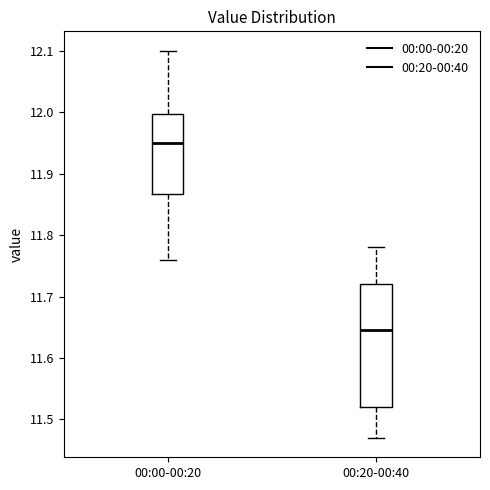

Reading left to right, read every box against the y-axis: the position of its median line, the range the box covers, and the ends of its whiskers. The values are not printed on the chart, so give them approximately, as read against the axis.

00:00-00:20: median 11.95, box 11.87 to 12.00, whiskers 11.76 to 12.10
00:20-00:40: median 11.65, box 11.52 to 11.72, whiskers 11.47 to 11.78